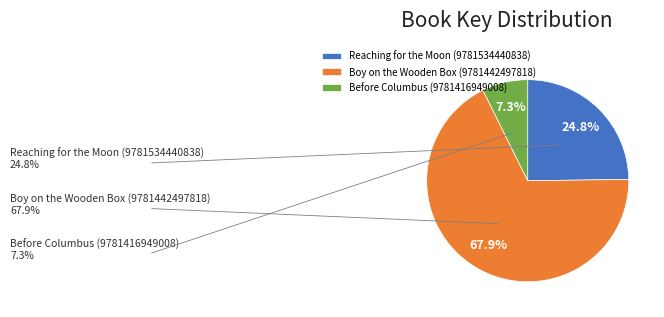

Which category has the smallest portion of the pie?

Before Columbus (9781416949008)